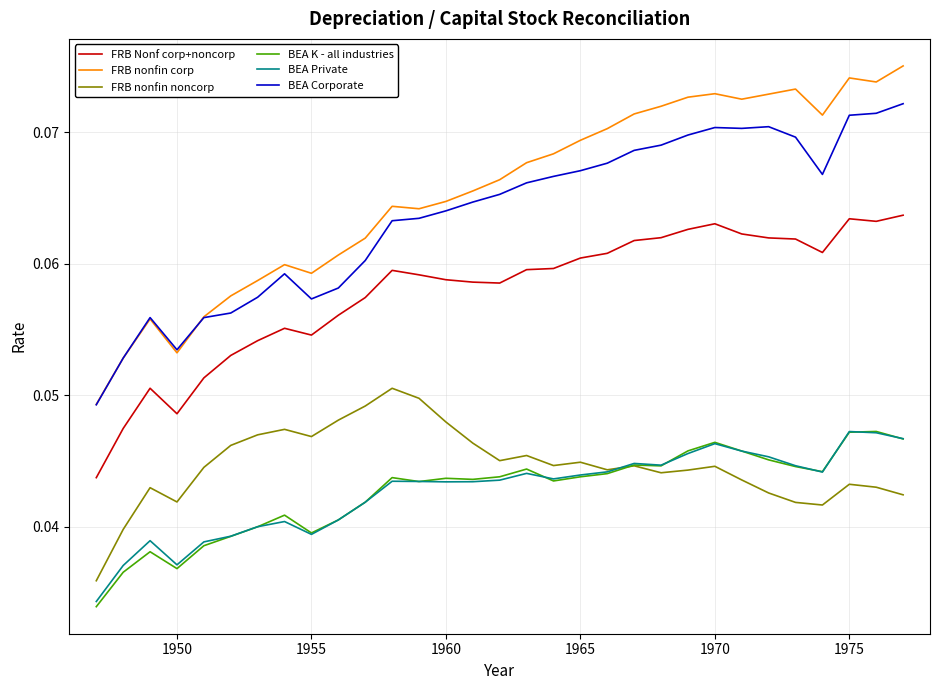

True or false: FRB nonfin noncorp and FRB Nonf corp+noncorp cross at least once.

False